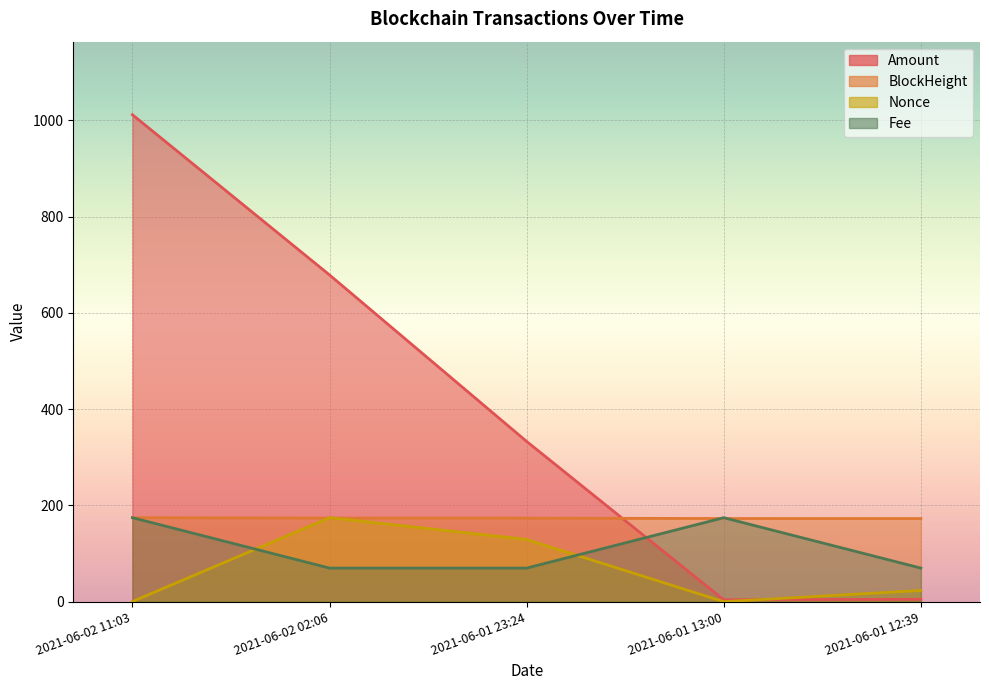

The value of Fee at 2021-06-01 12:39 is 22.9. True or false?

False